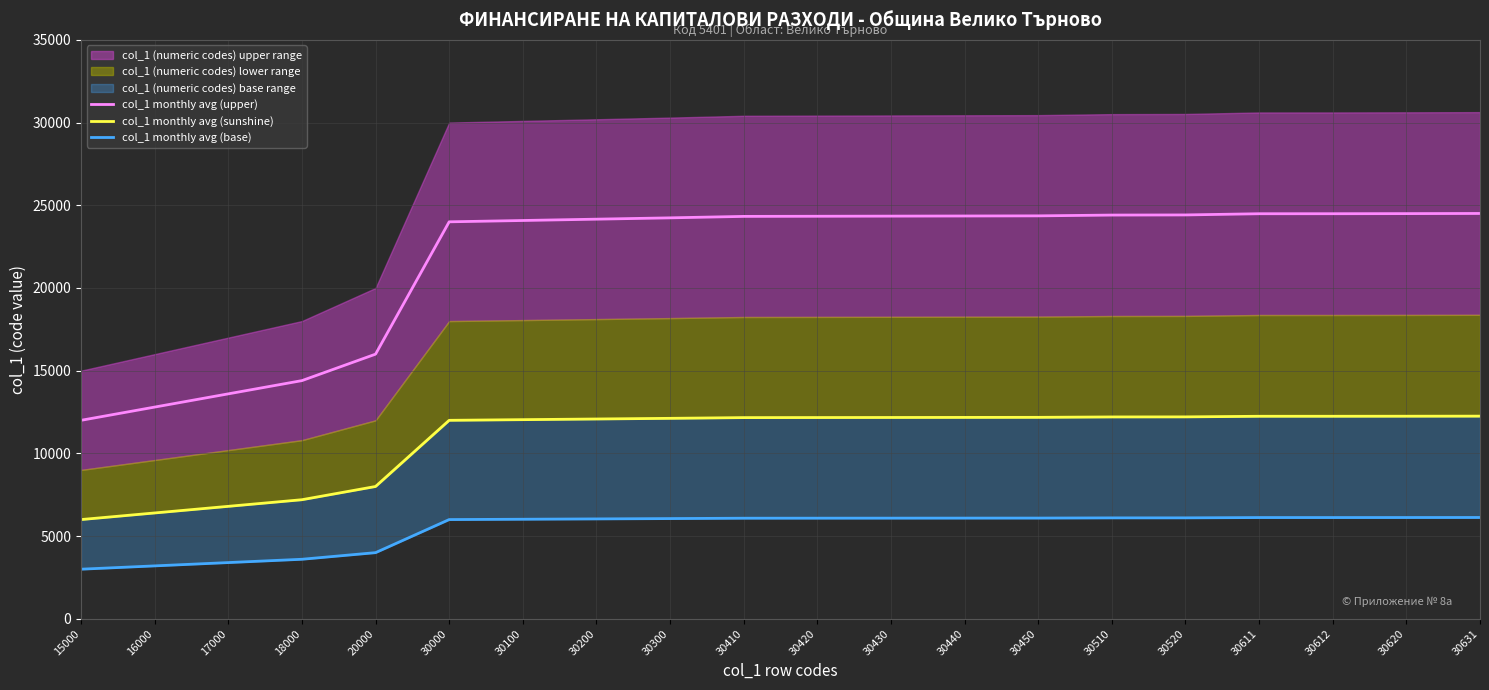

Is it true that col_1 monthly avg (upper) equals 12000.0 at 15000?

True